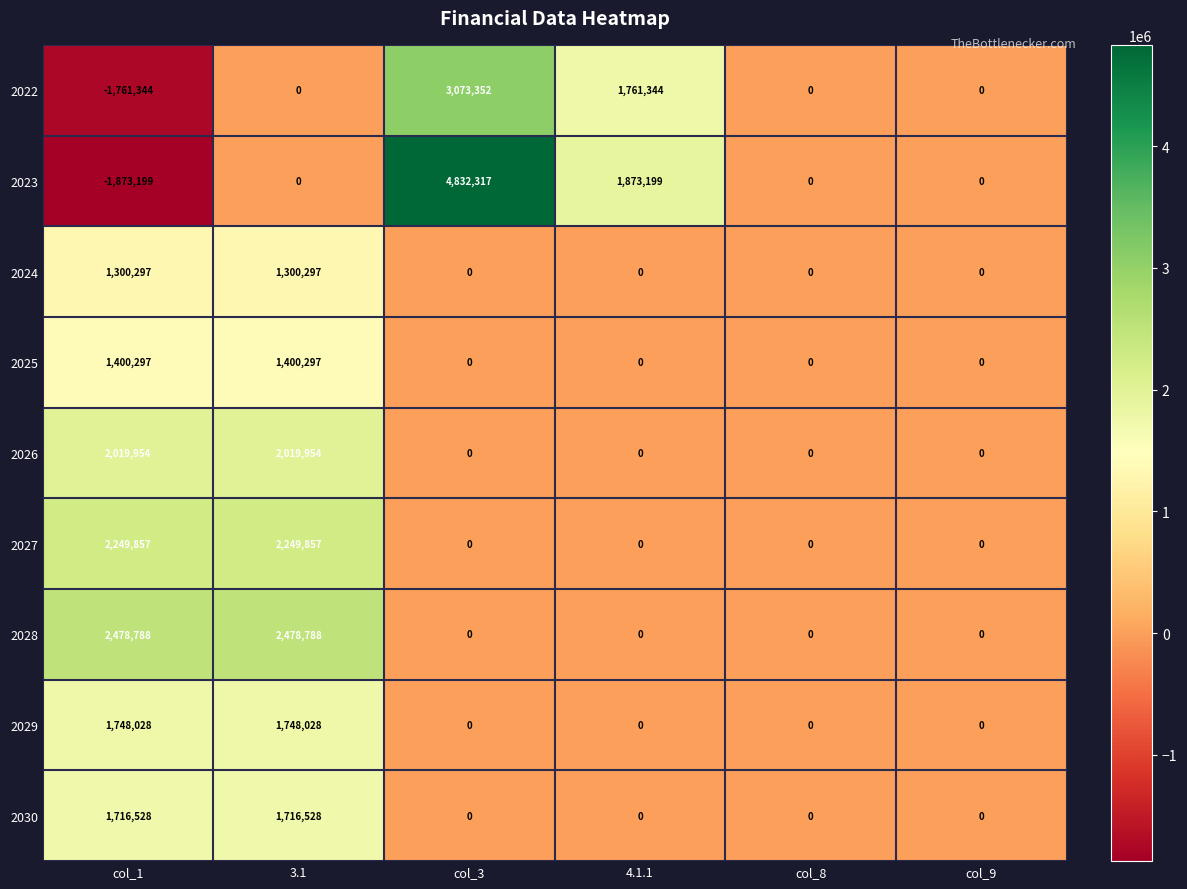

The value of 2027 at col_1 is 1569232. True or false?

False